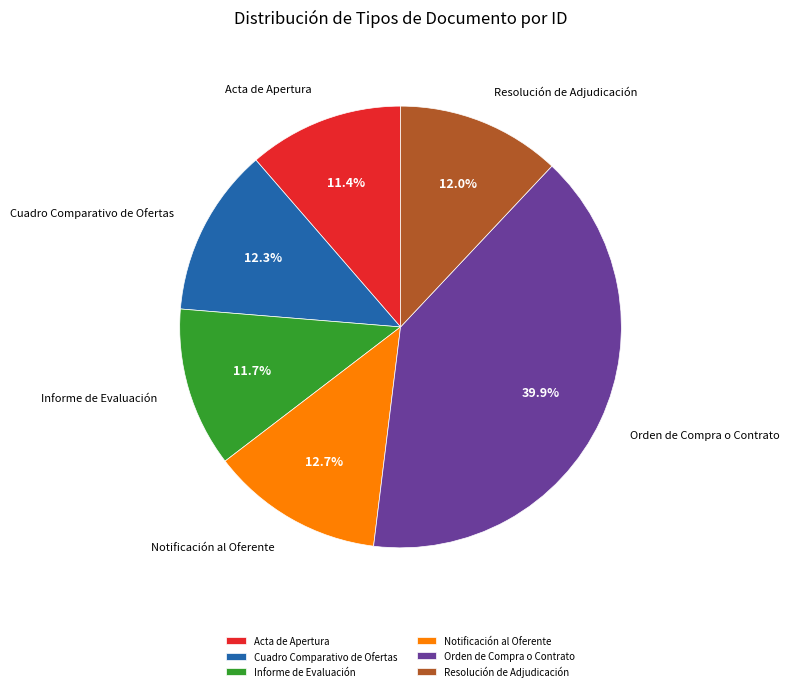

To the nearest percent, what is the combined percentage of Cuadro Comparativo de Ofertas and Orden de Compra o Contrato?

52%